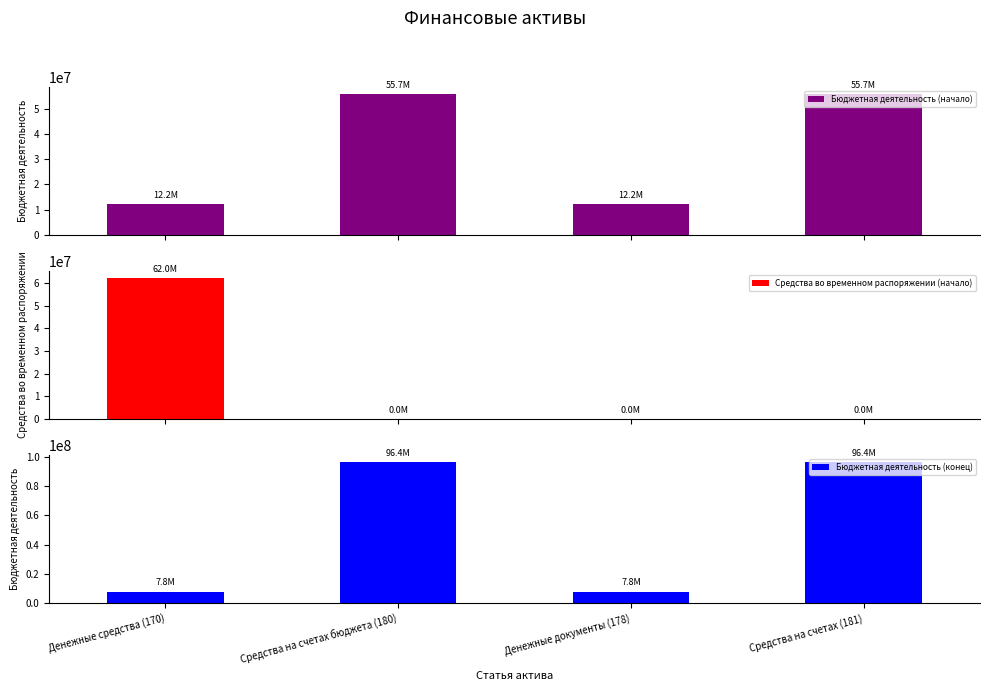

What is the sum of the Бюджетная деятельность (начало) values at Денежные документы (178) and Средства на счетах (181)?

67891443.9